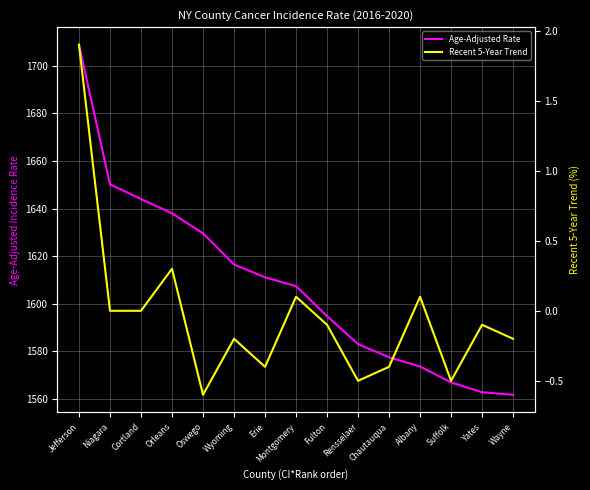

True or false: Age-Adjusted Rate has a value of 346.4 at Montgomery.

False